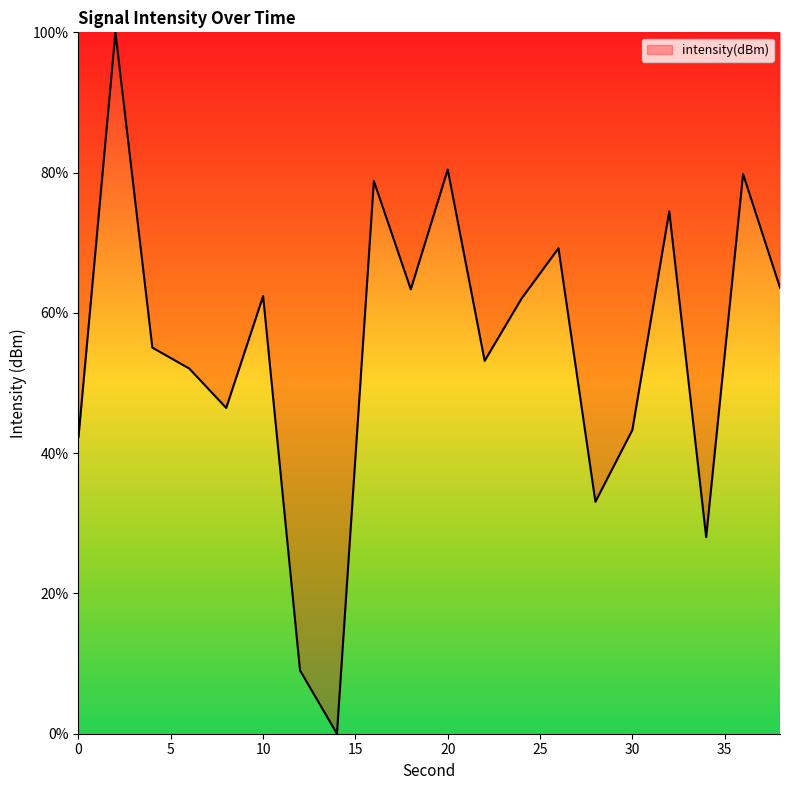

What is the difference between the maximum and minimum values?

100.0